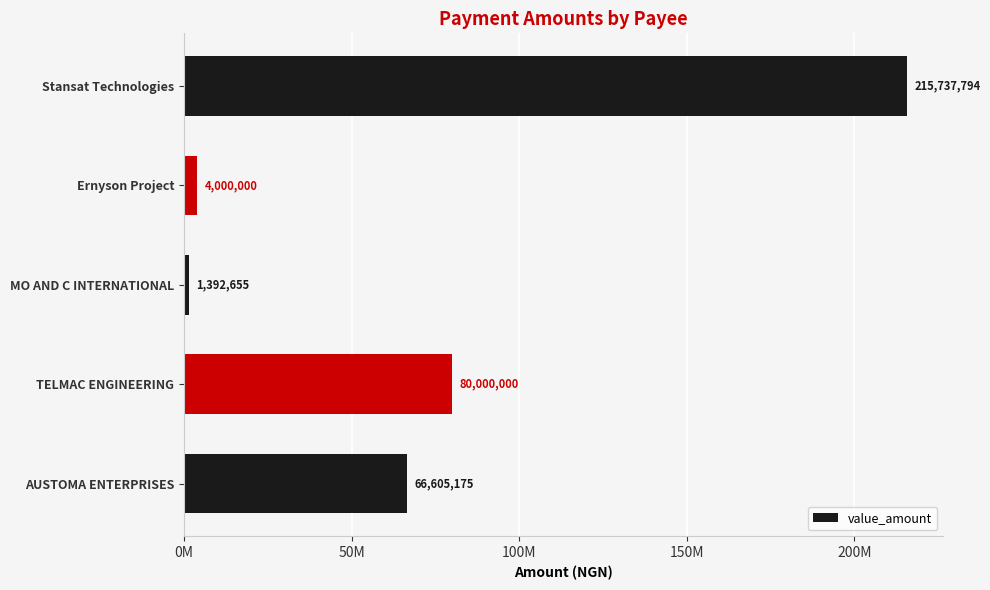

Are the bars horizontal?

Yes